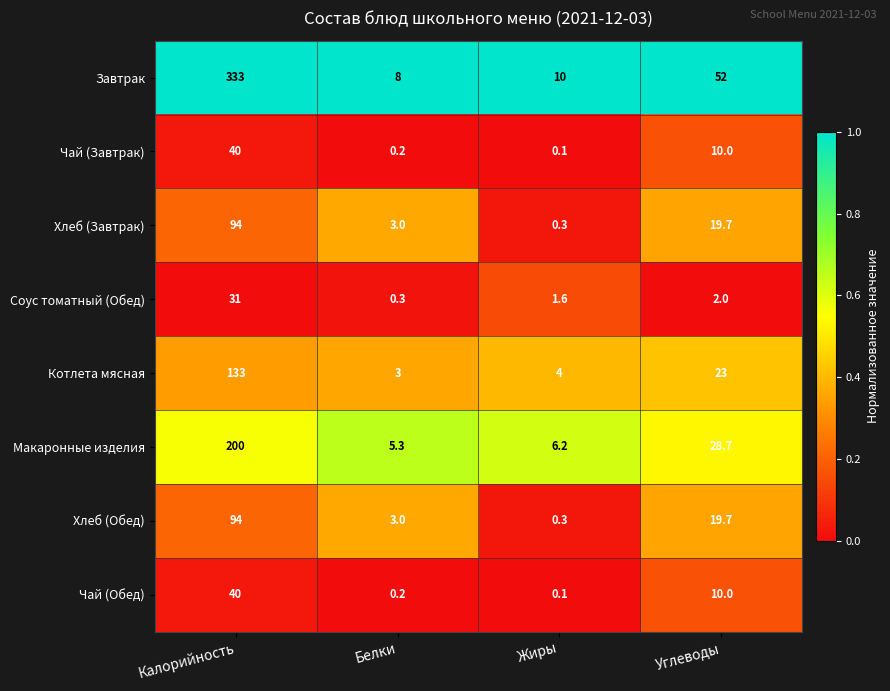

Which category has the lowest value in the Котлета мясная series?

Белки